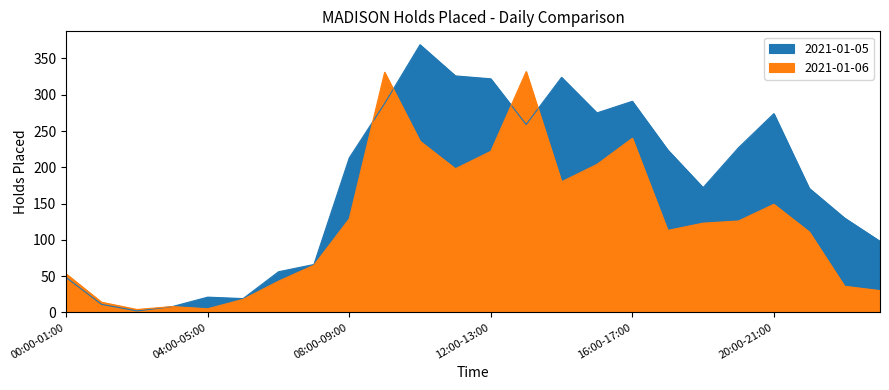

What is the spread (max minus min) of values at 05:00-06:00?

1